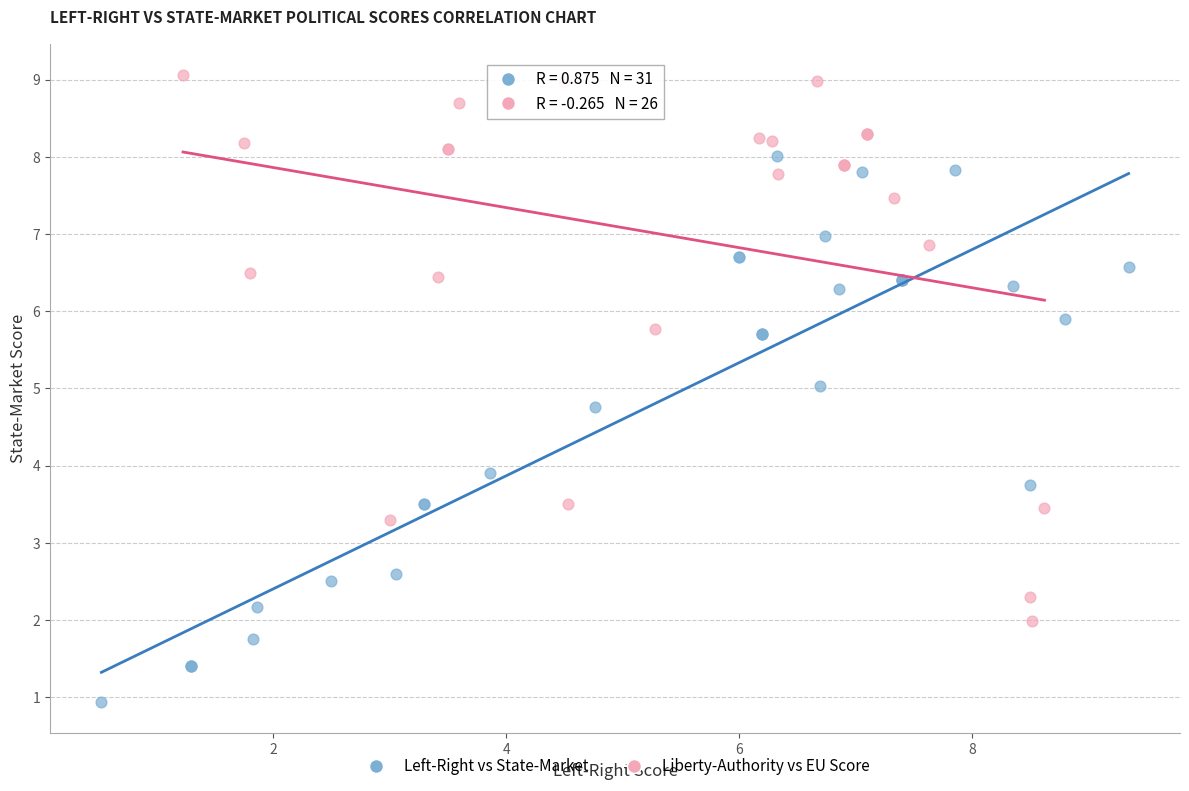

Which series reaches the minimum Y coordinate?

Left-Right vs State-Market